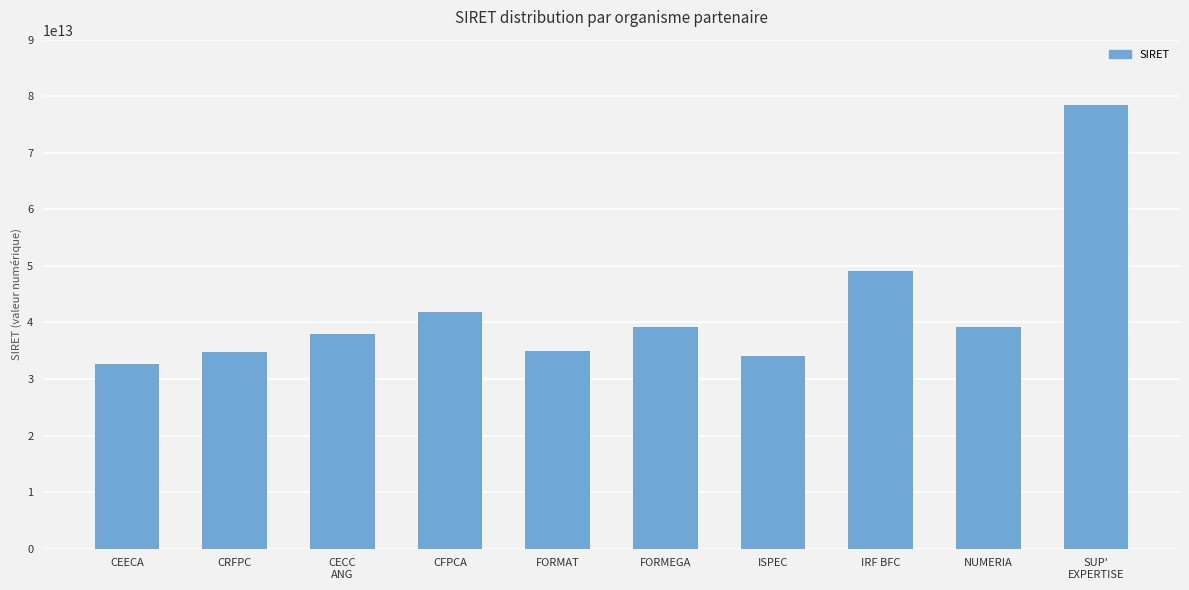

What is the label of the 10th bar from the right?

CEECA